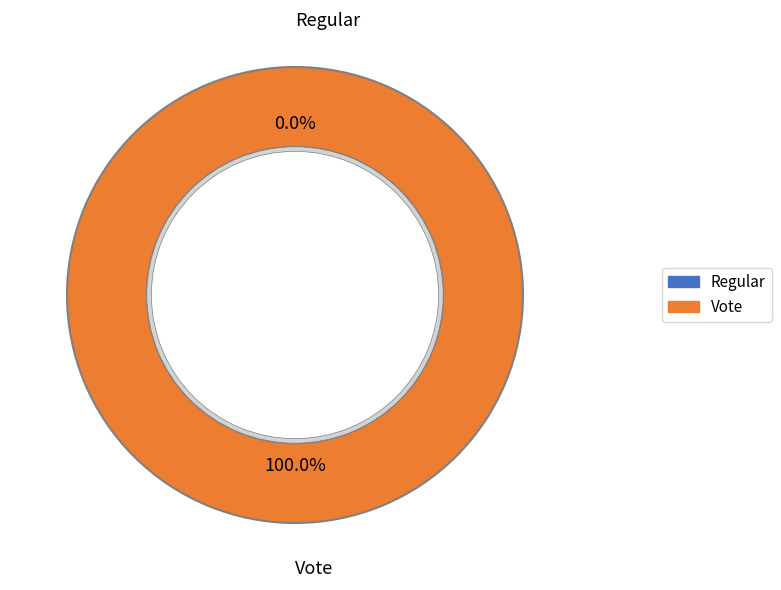

Between Regular and Vote, which is larger?

Vote